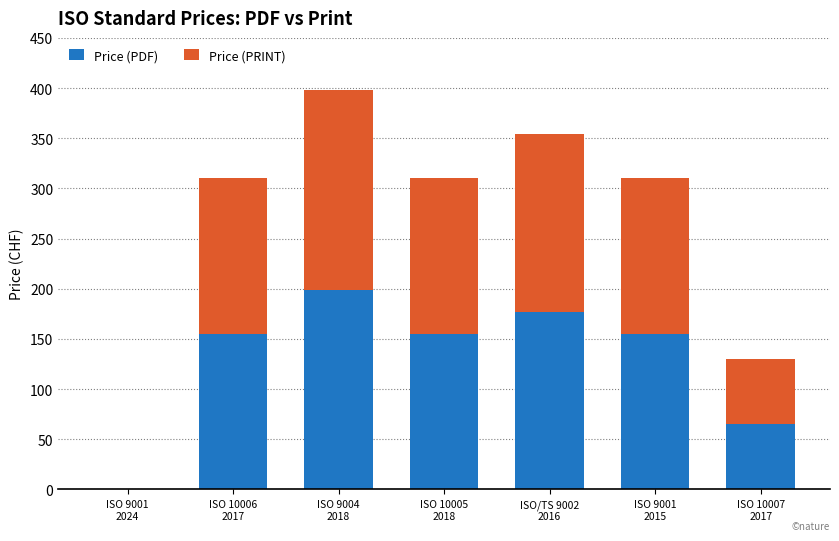

Read the Price (PDF) value at ISO 10007
2017, to the nearest 5.

65